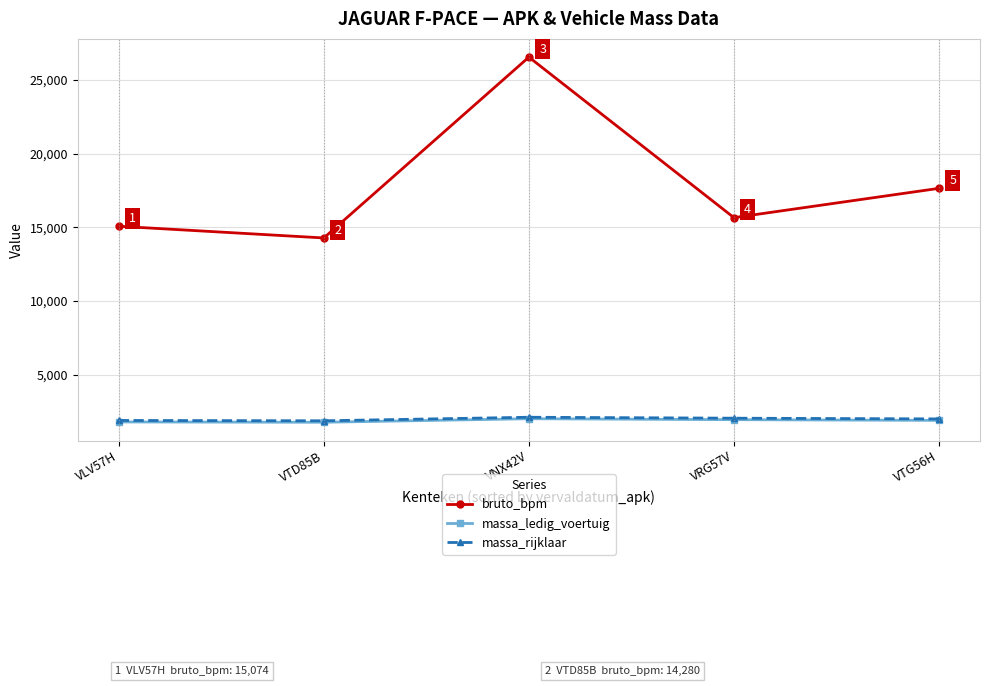

What is the difference between the massa_rijklaar values at VLV57H and VTD85B?

22